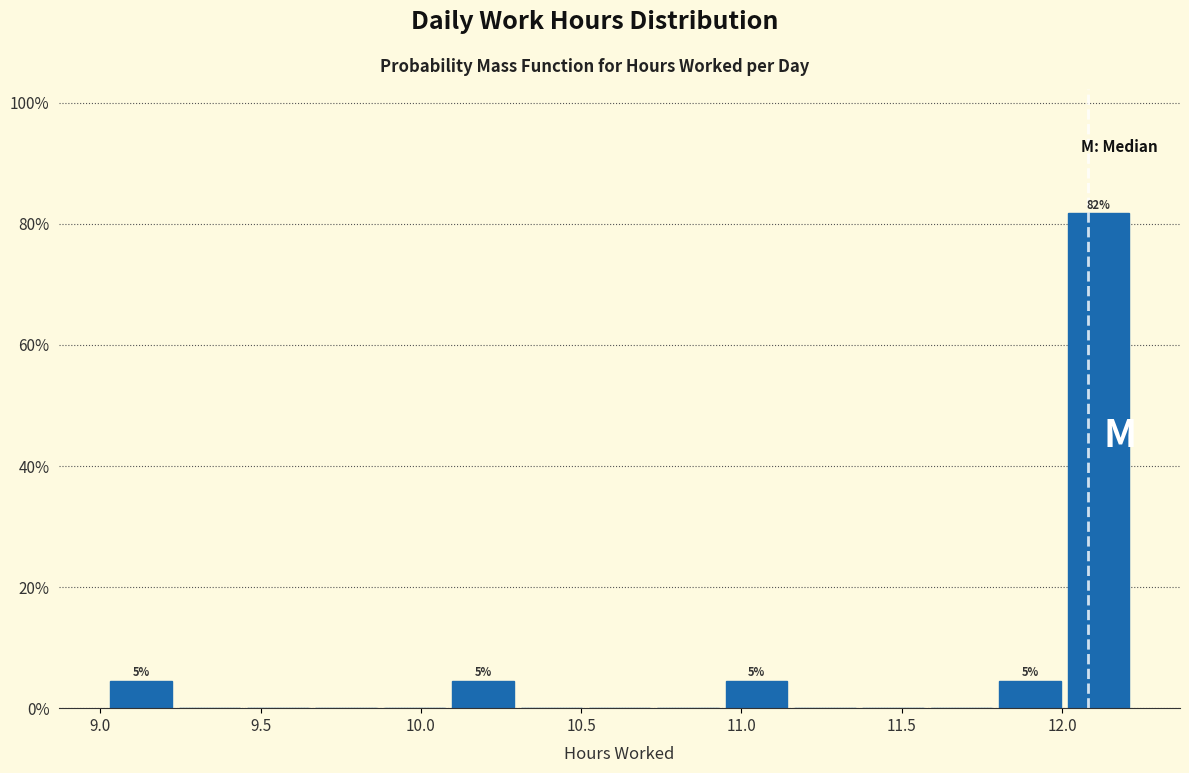

Over which range of the x-axis is the bar tallest?

12.00 to 12.20